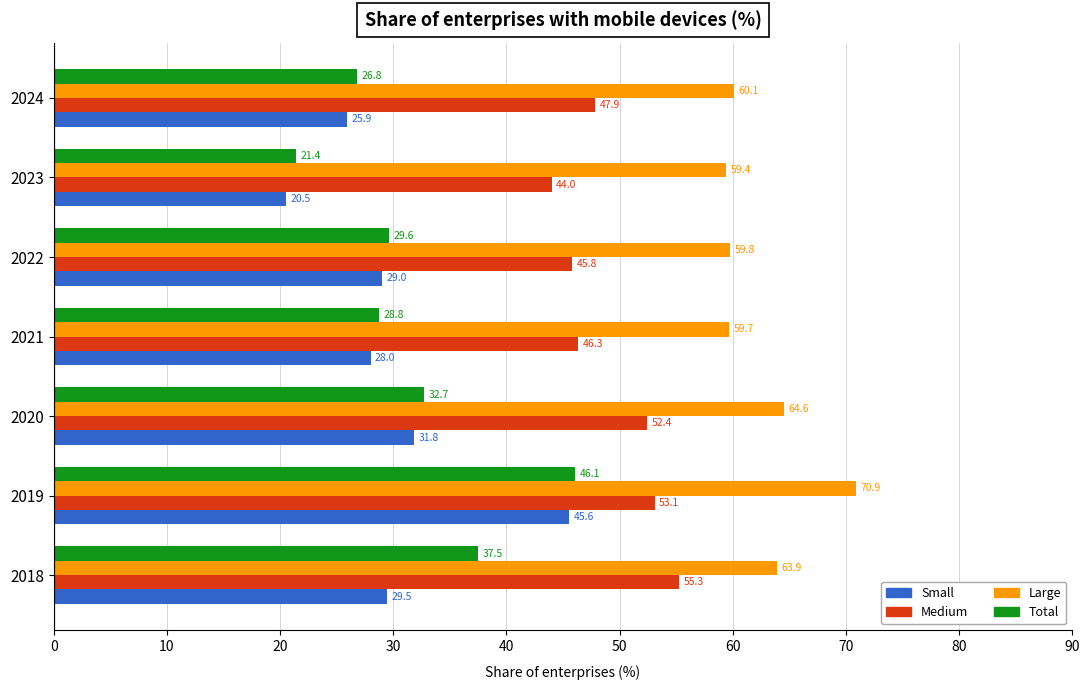

How many data points in Medium are less than 47?

3